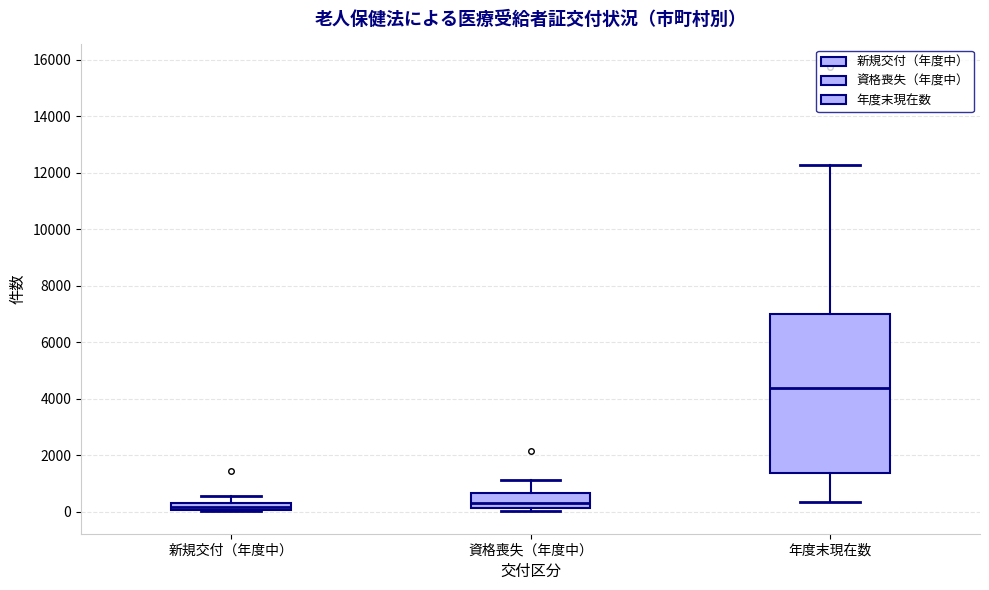

Which box is the tallest, from its lower edge to its upper edge?

年度末現在数